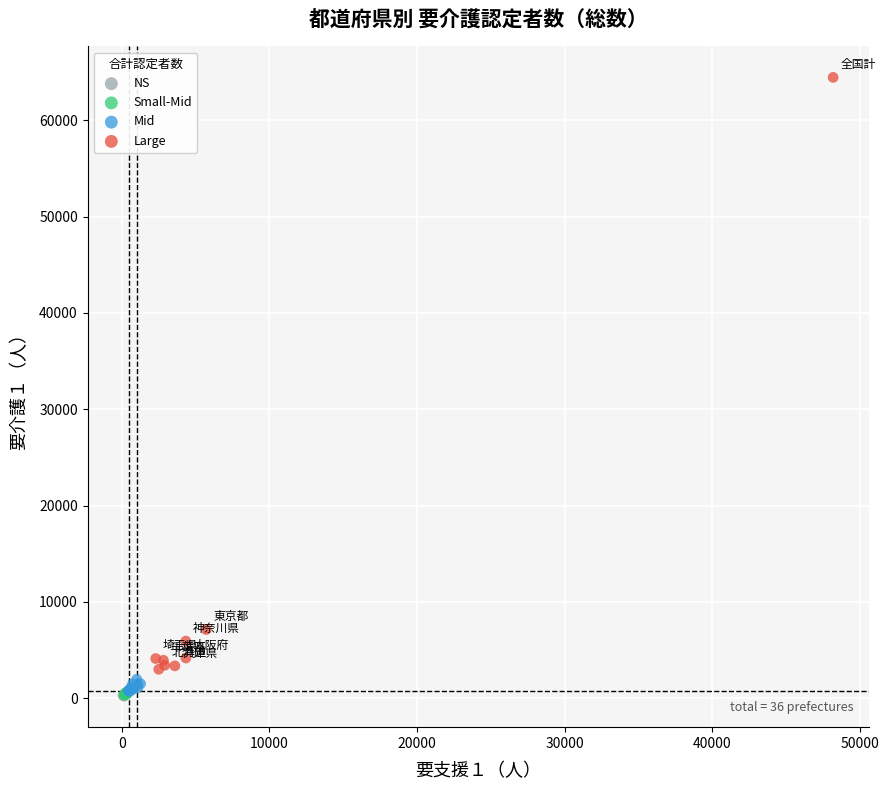

Which series reaches the maximum Y coordinate?

Large